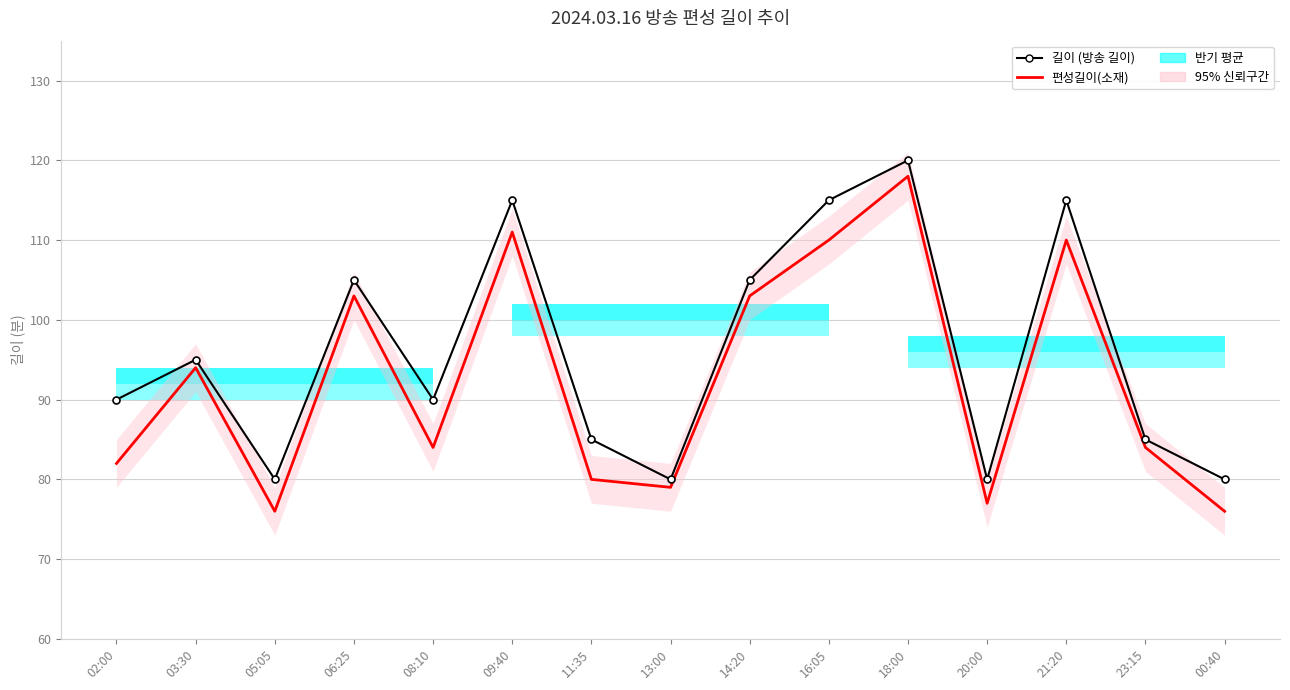

The 편성길이(소재) series shows 41 at 11:35. True or false?

False